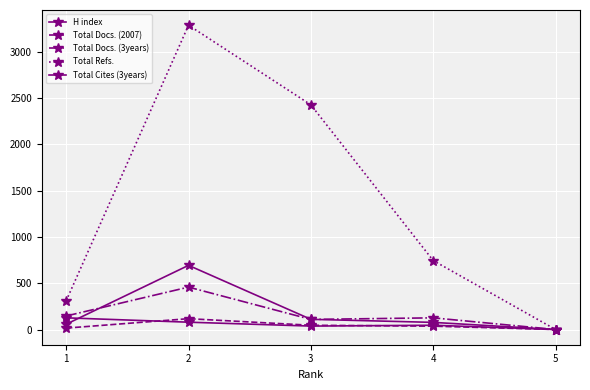

What is the difference between the Total Cites (3years) values at 3 and 1?

53